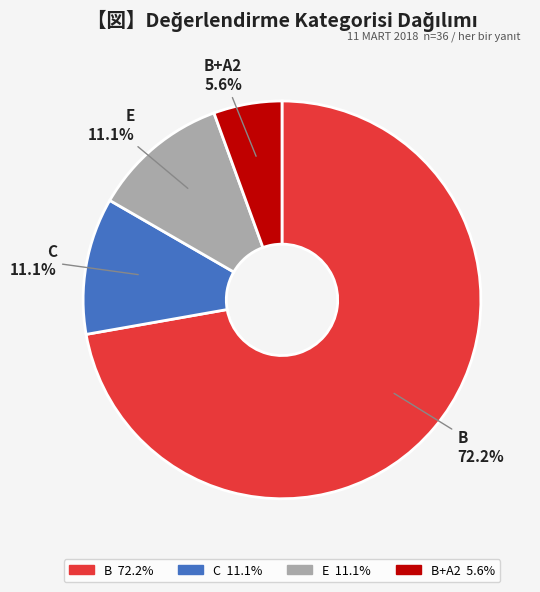

Is there any slice that represents more than half of the pie?

Yes